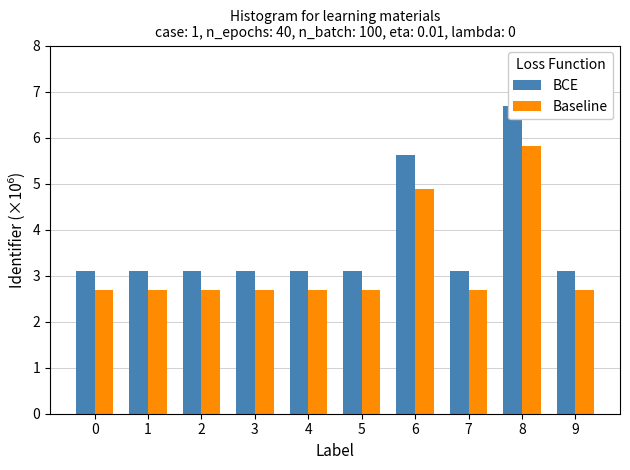

Which category has the highest value across all series?

8